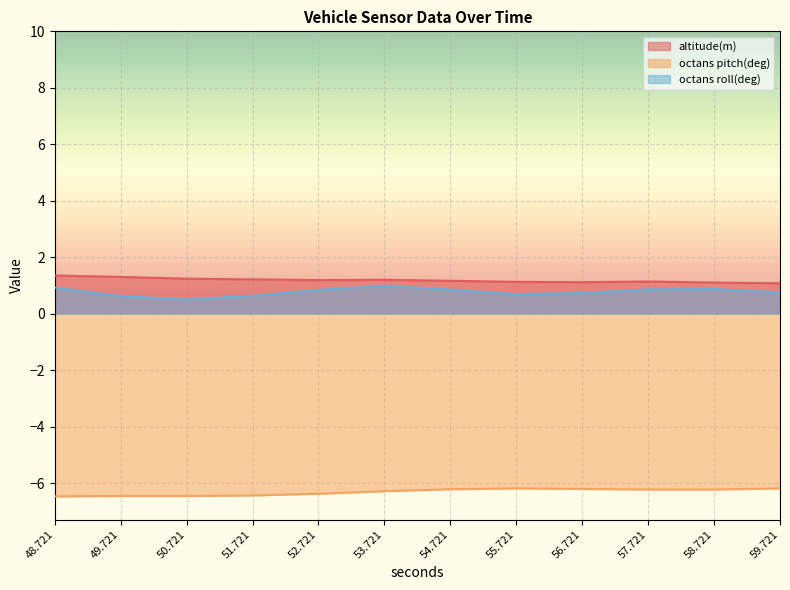

What is the sum of the octans pitch(deg) values at 52.721 and 59.721?

-12.6